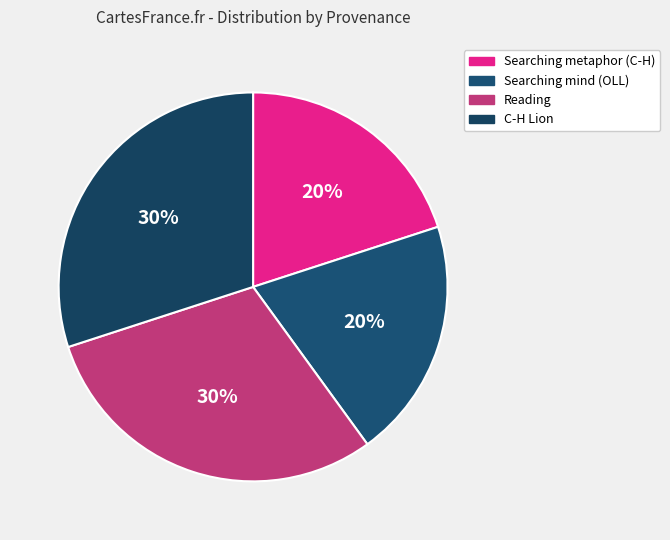

Count the number of slices in the pie.

4